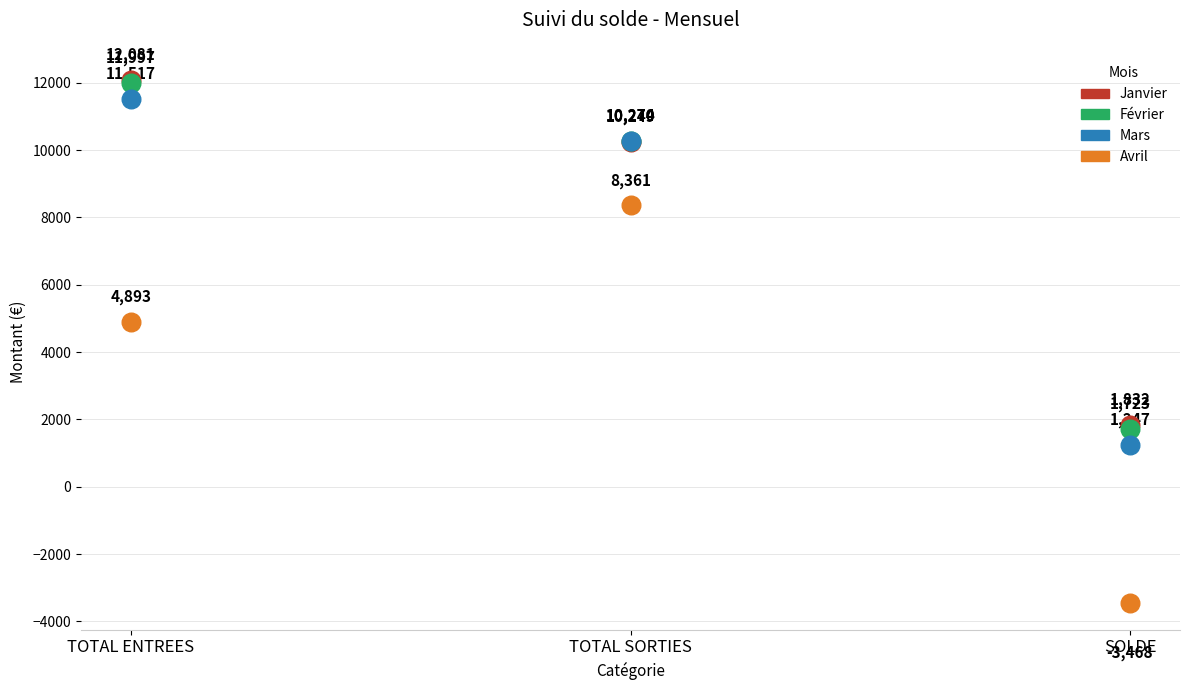

Is the value of Avril at TOTAL SORTIES greater than the value of Mars at TOTAL ENTREES?

No